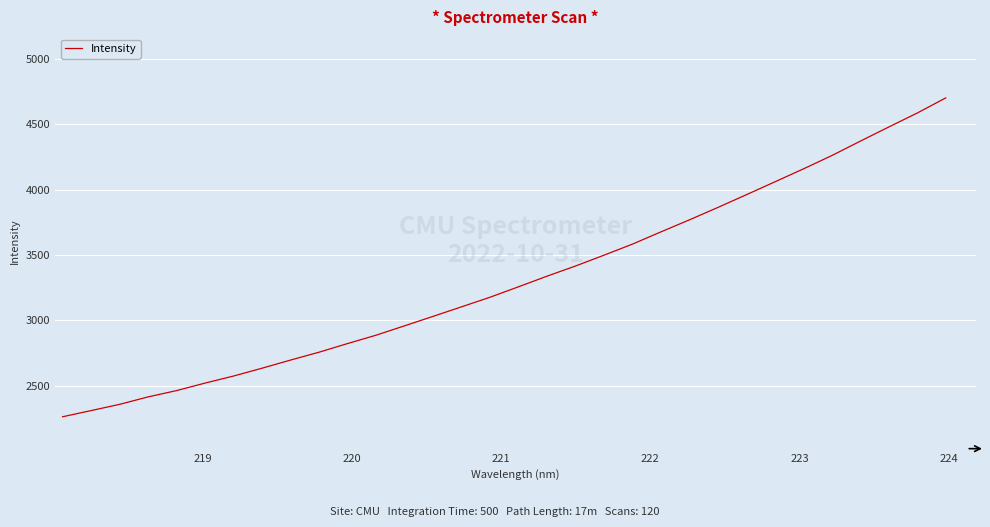

What is the greatest value displayed?

4701.9